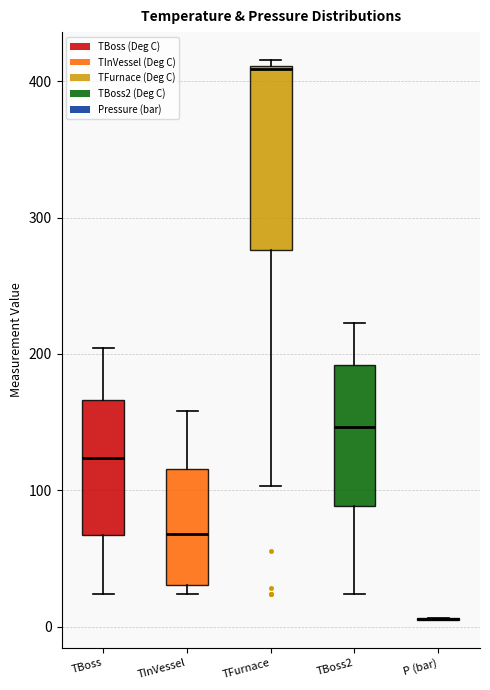

Reading left to right, read every box against the y-axis: the position of its median line, the range the box covers, and the ends of its whiskers. The values are not printed on the chart, so give them approximately, as read against the axis.

TBoss: median 120, box 70 to 170, whiskers 20 to 200
TInVessel: median 70, box 30 to 120, whiskers 20 to 160
TFurnace: median 410, box 280 to 410, whiskers 100 to 420
TBoss2: median 150, box 90 to 190, whiskers 20 to 220
P (bar): box collapsed to a line at 10, whiskers 10 to 10